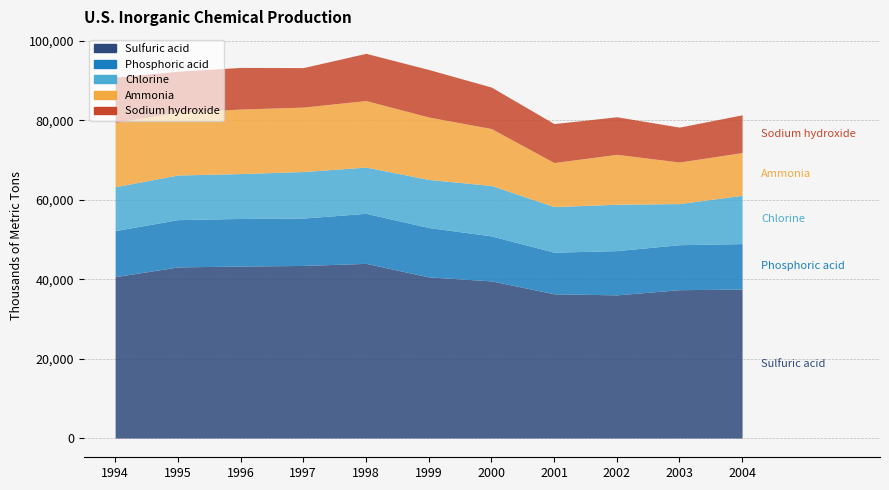

Reading left to right, what are all the values shown in this chart?

Sulfuric acid: 1994=40645	1995=43100	1996=43327	1997=43472	1998=44000	1999=40594	2000=39584	2001=36338	2002=36062	2003=37373	2004=37515
Phosphoric acid: 1994=11602	1995=11913	1996=11981	1997=11935	1998=12599	1999=12433	2000=11330	2001=10472	2002=11146	2003=11324	2004=11463
Chlorine: 1994=11054	1995=11242	1996=11301	1997=11720	1998=11647	1999=12111	2000=12698	2001=11487	2002=11681	2003=10359	2004=12166
Ammonia: 1994=16207	1995=15785	1996=16256	1997=16227	1998=16757	1999=15725	2000=14339	2001=11090	2002=12574	2003=10466	2004=10762
Sodium hydroxide: 1994=11373	1995=10347	1996=10488	1997=9953	1998=11893	1999=11971	2000=10451	2001=9811	2002=9459	2003=8793	2004=9508